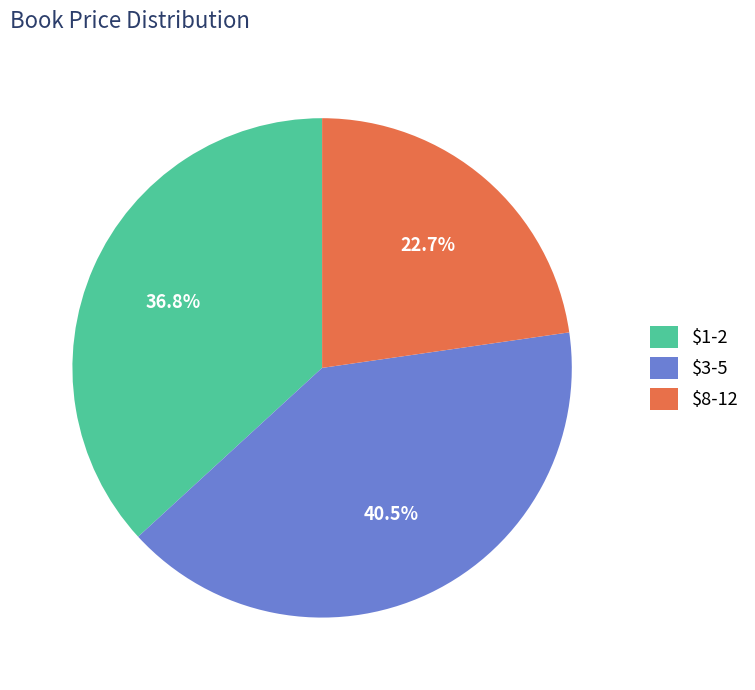

How many segments does this pie chart have?

3